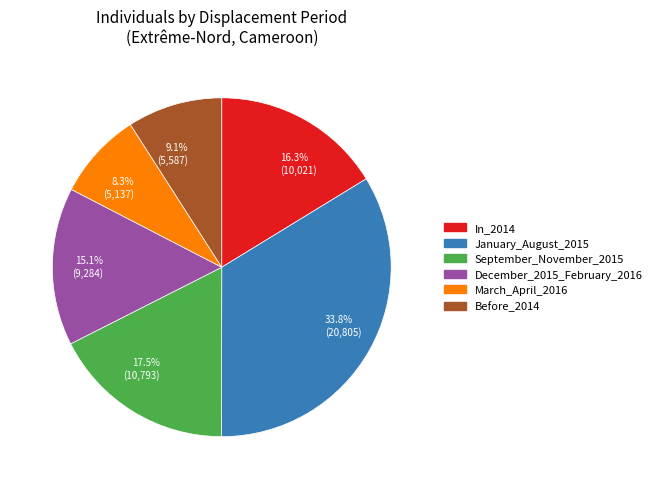

Does any single category account for the majority?

No